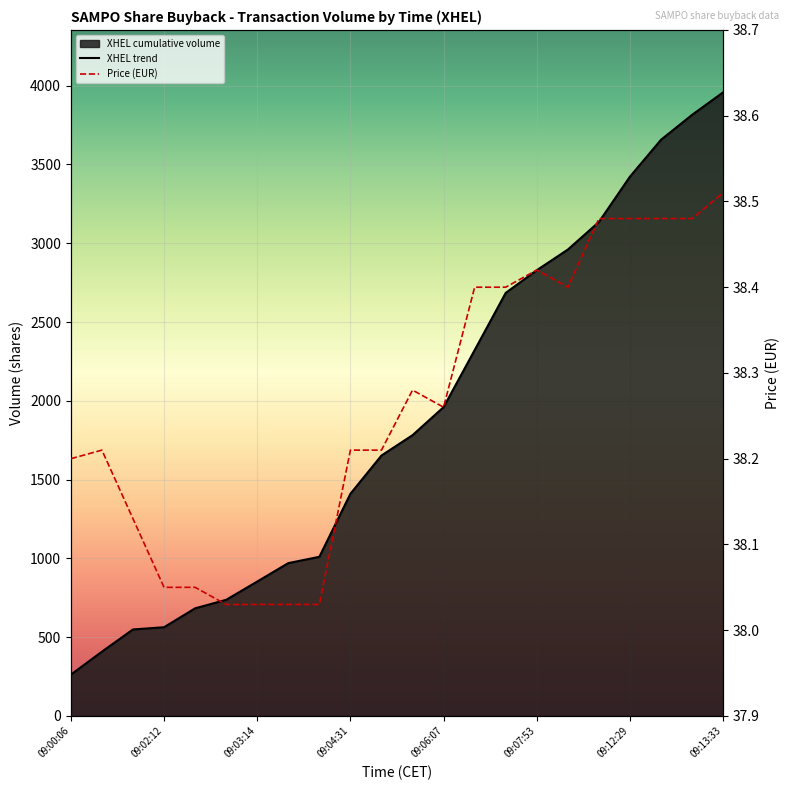

Between 09:02:12 and 09:13:33, which series saw the biggest shift?

XHEL trend